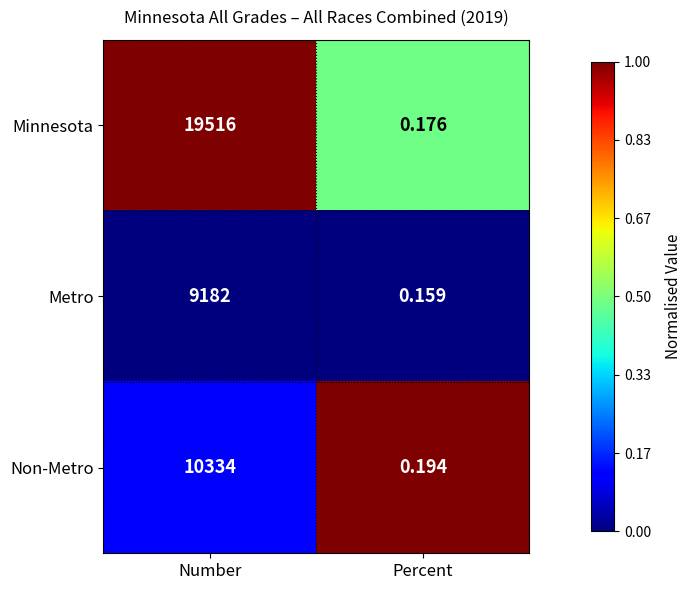

Which series has the largest total across all categories?

Minnesota